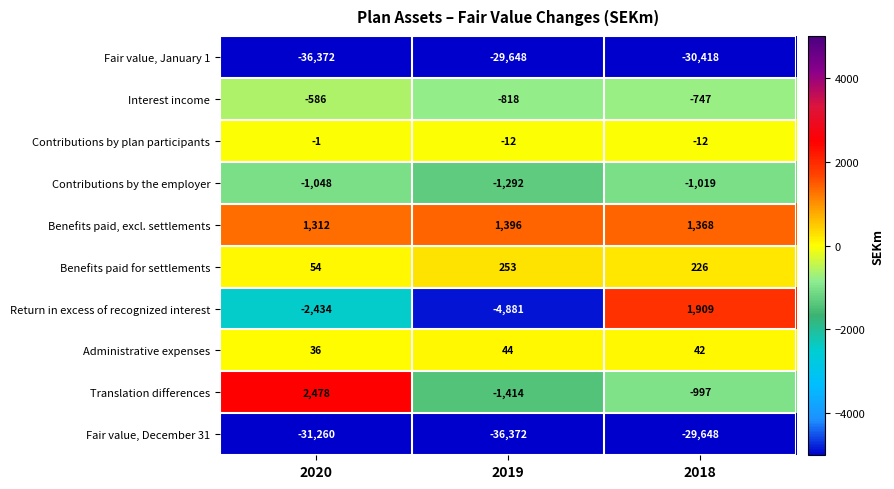

Which series changed the most between 2020 and 2018?

Fair value, January 1